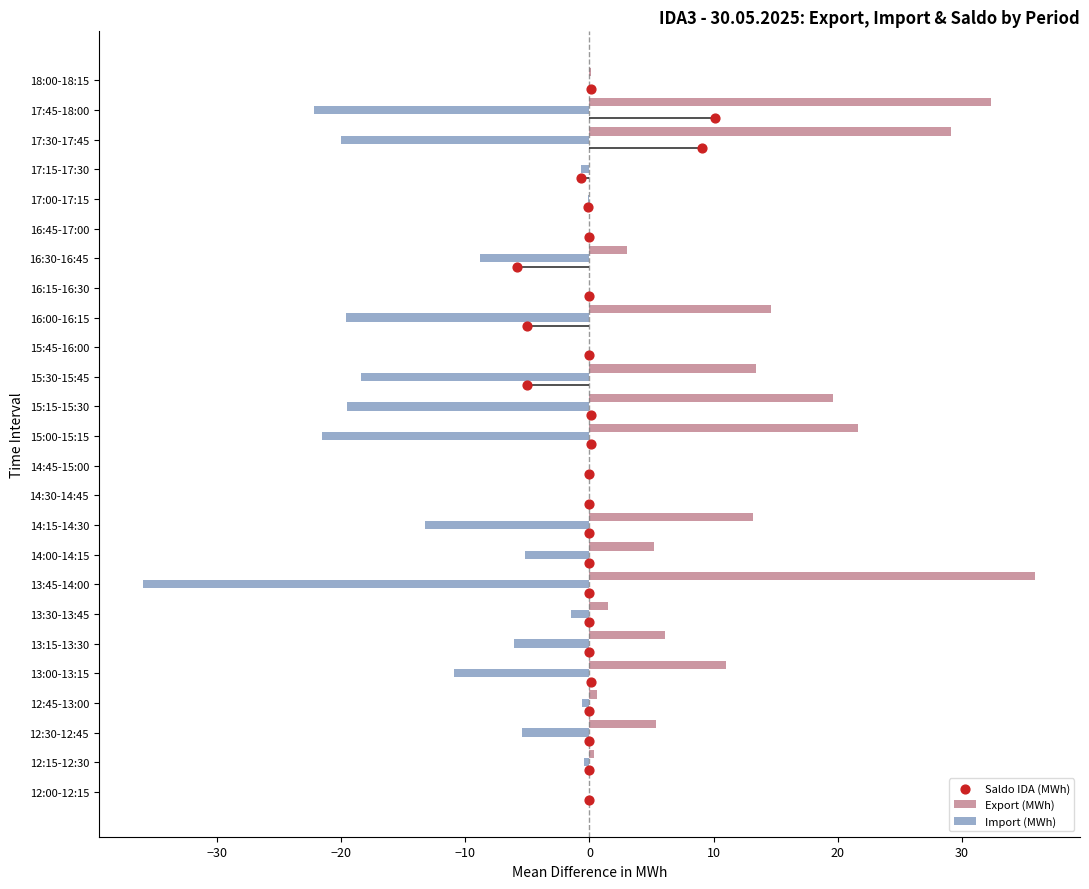

True or false: Import (MWh) has a value of -5.2 at 14:00-14:15.

True